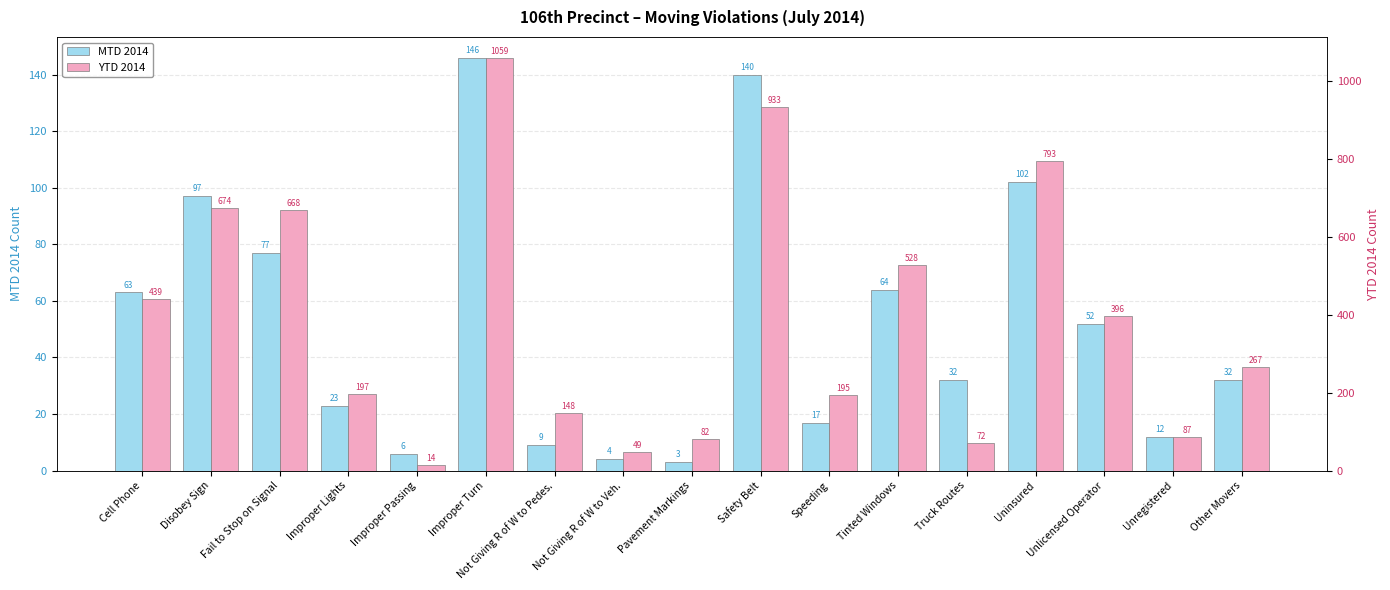

Where is MTD 2014 nearest to the value 74?

Fail to Stop on Signal